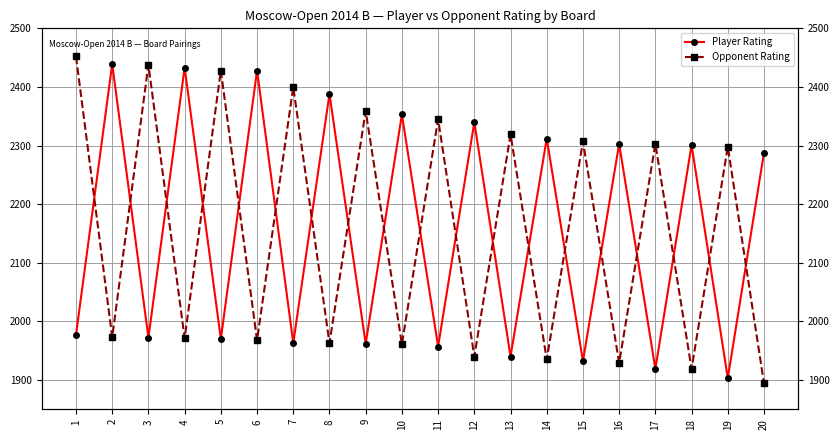

Between which two adjacent categories do Opponent Rating and Player Rating first intersect?

1 and 2